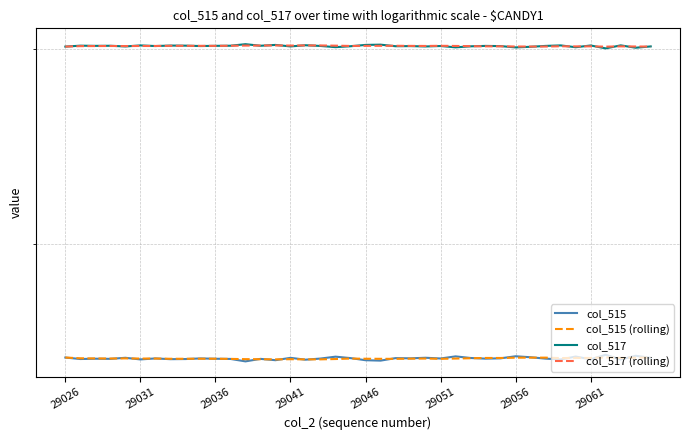

True or false: col_515 (rolling) and col_517 intersect in this chart.

False